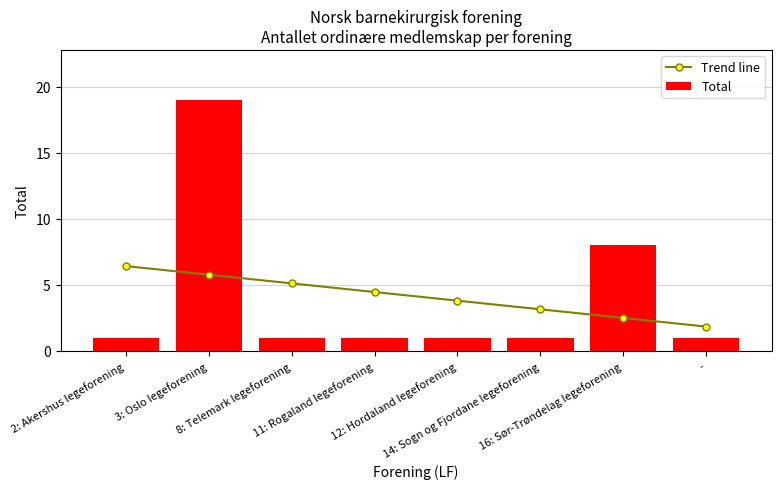

True or false: Trend line has a value of 1.9 at 8: Telemark legeforening.

False